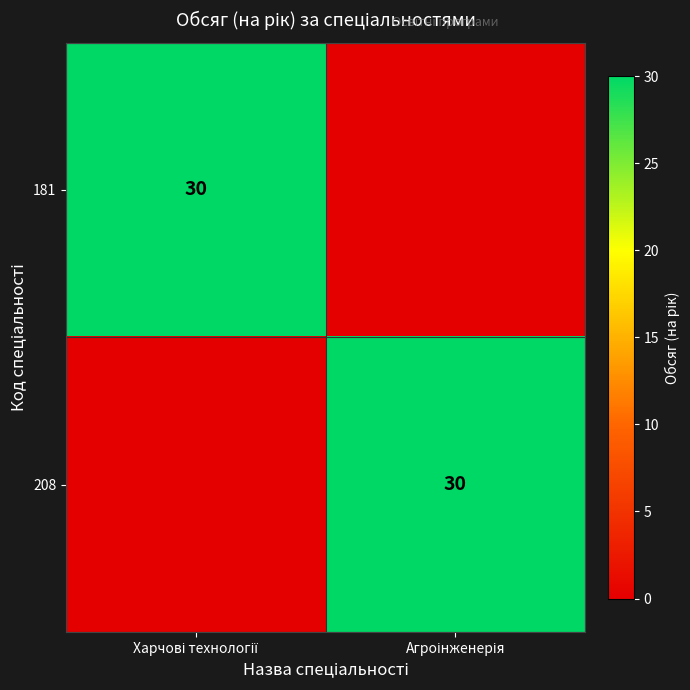

List the labels in order of 181 value, largest first.

Харчові технології, Агроінженерія